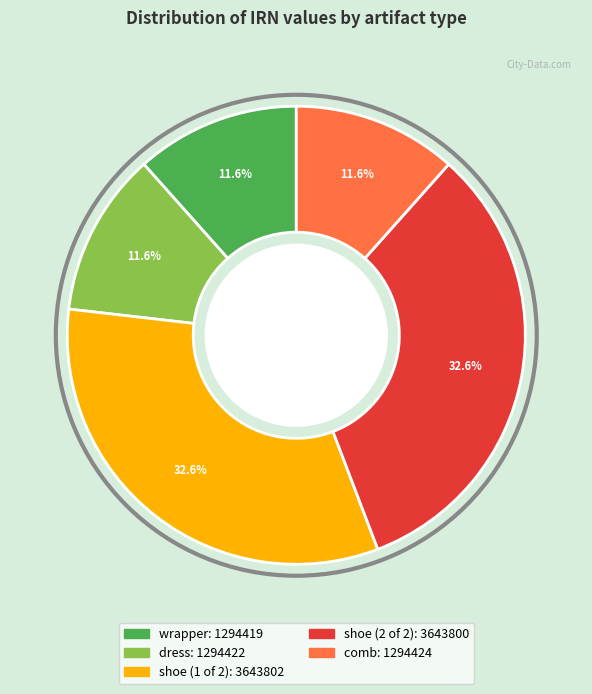

How many slices are in this pie chart?

5